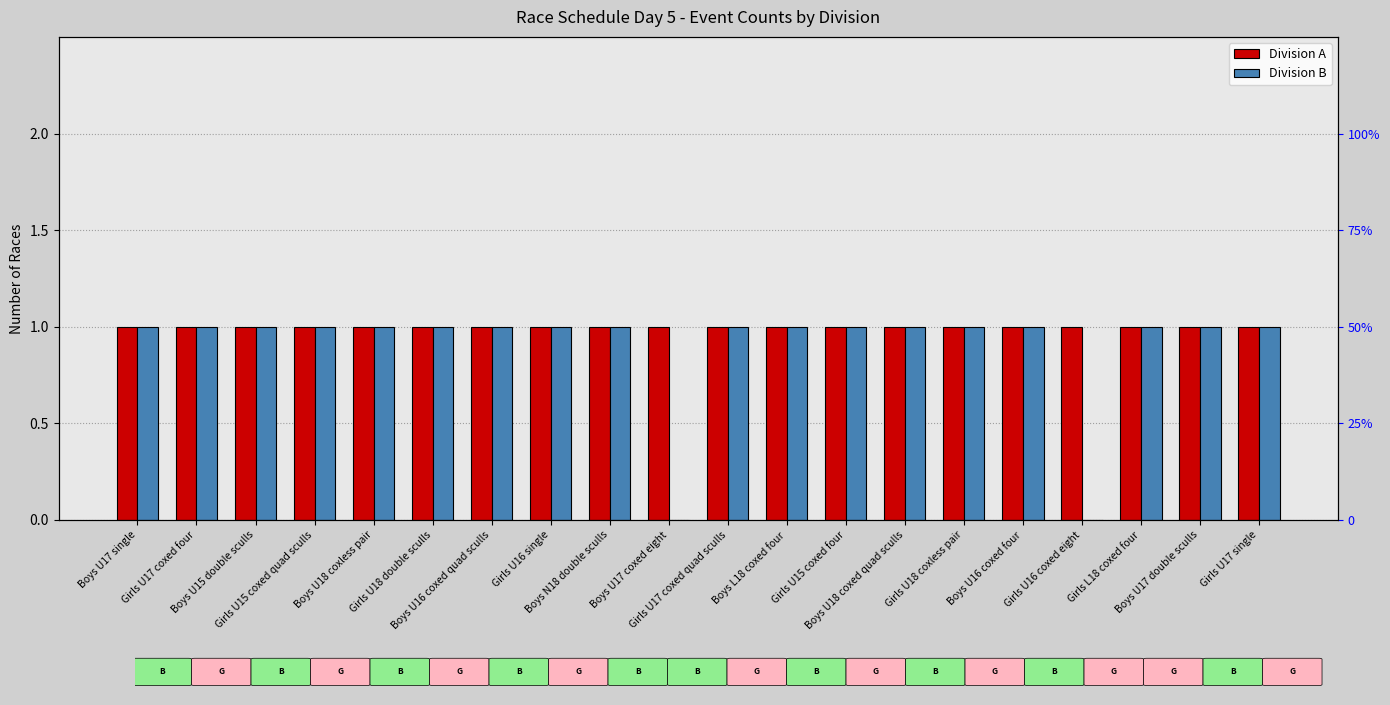

The Division A series shows 1 at Girls U16 single. True or false?

True